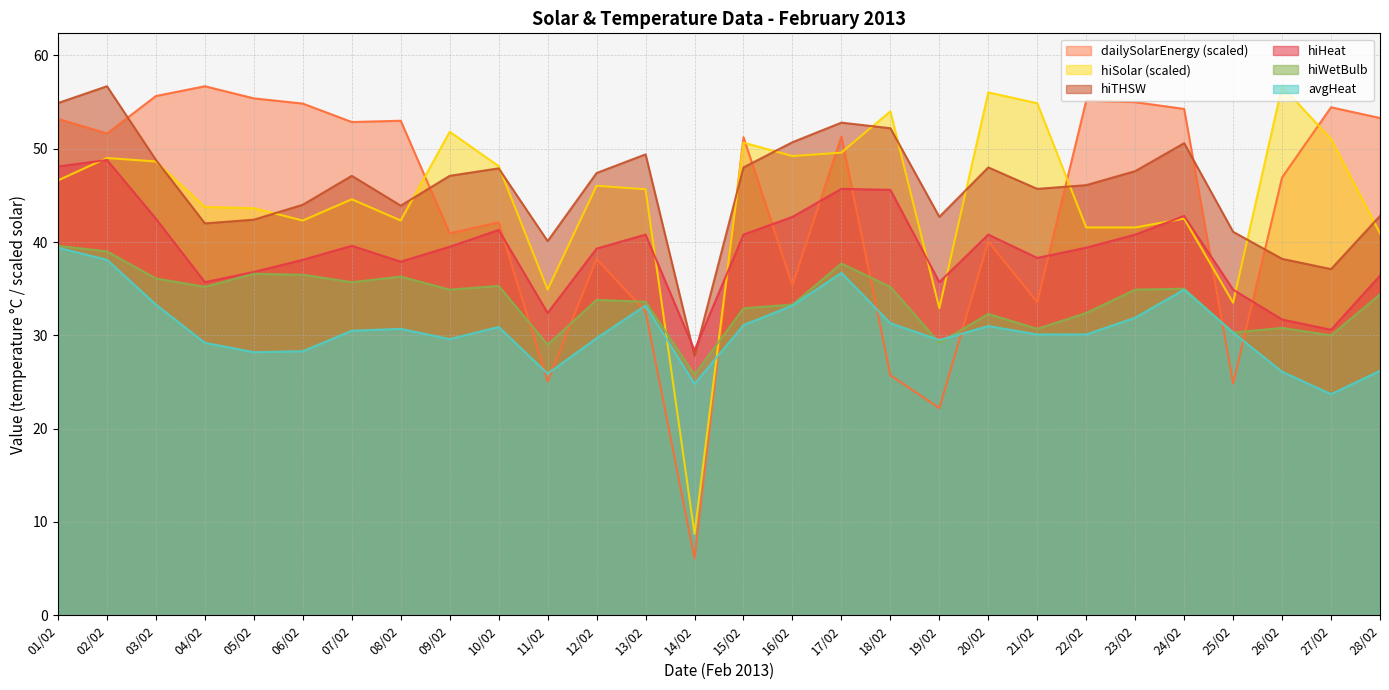

What is the lowest value of the hiTHSW series?

27.8